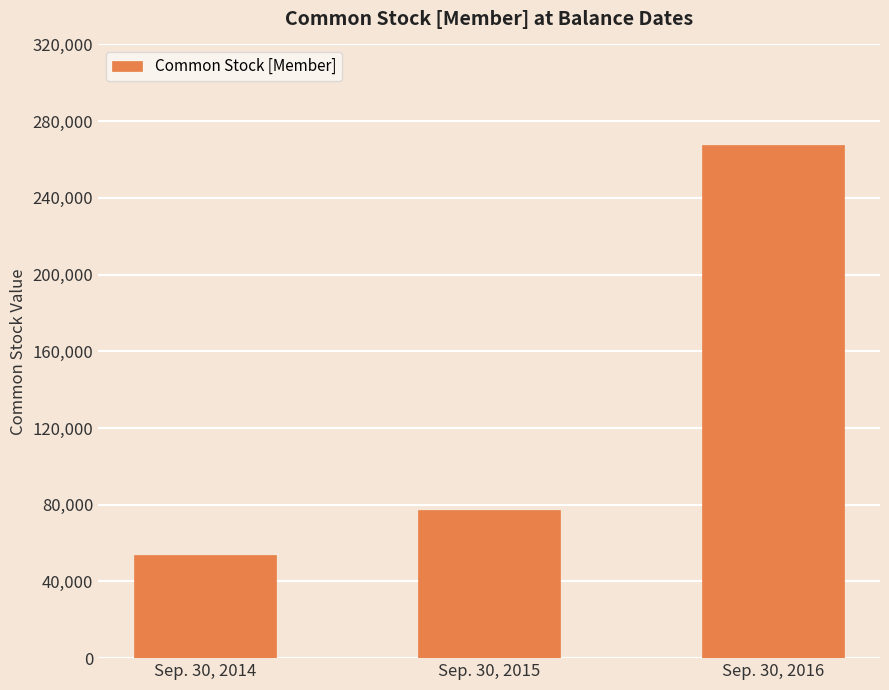

What is the sum of all values?

398749